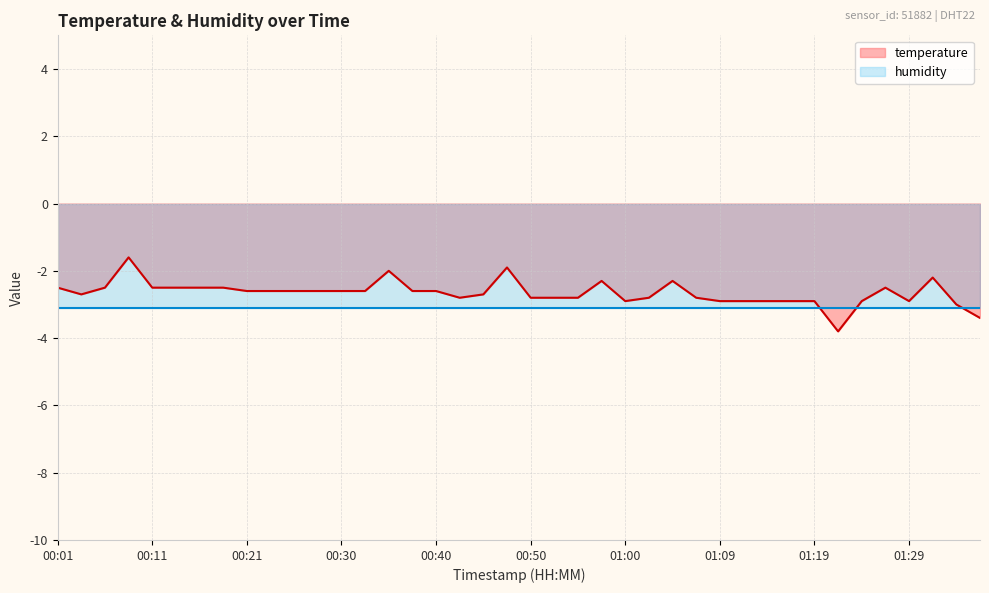

Reading left to right, what are all the values shown in this chart?

-2.5	-2.7	-2.5	-1.6	-2.5	-2.5	-2.5	-2.5	-2.6	-2.6	-2.6	-2.6	-2.6	-2.6	-2.0	-2.6	-2.6	-2.8	-2.7	-1.9	-2.8	-2.8	-2.8	-2.3	-2.9	-2.8	-2.3	-2.8	-2.9	-2.9	-2.9	-2.9	-2.9	-3.8	-2.9	-2.5	-2.9	-2.2	-3.0	-3.4